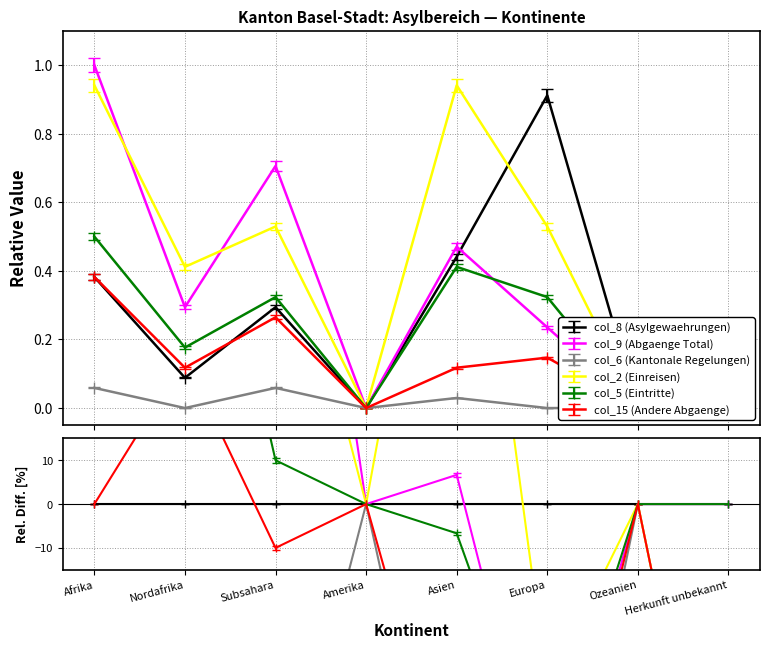

What is the average value of the col_15 (Andere Abgaenge) series?

0.1